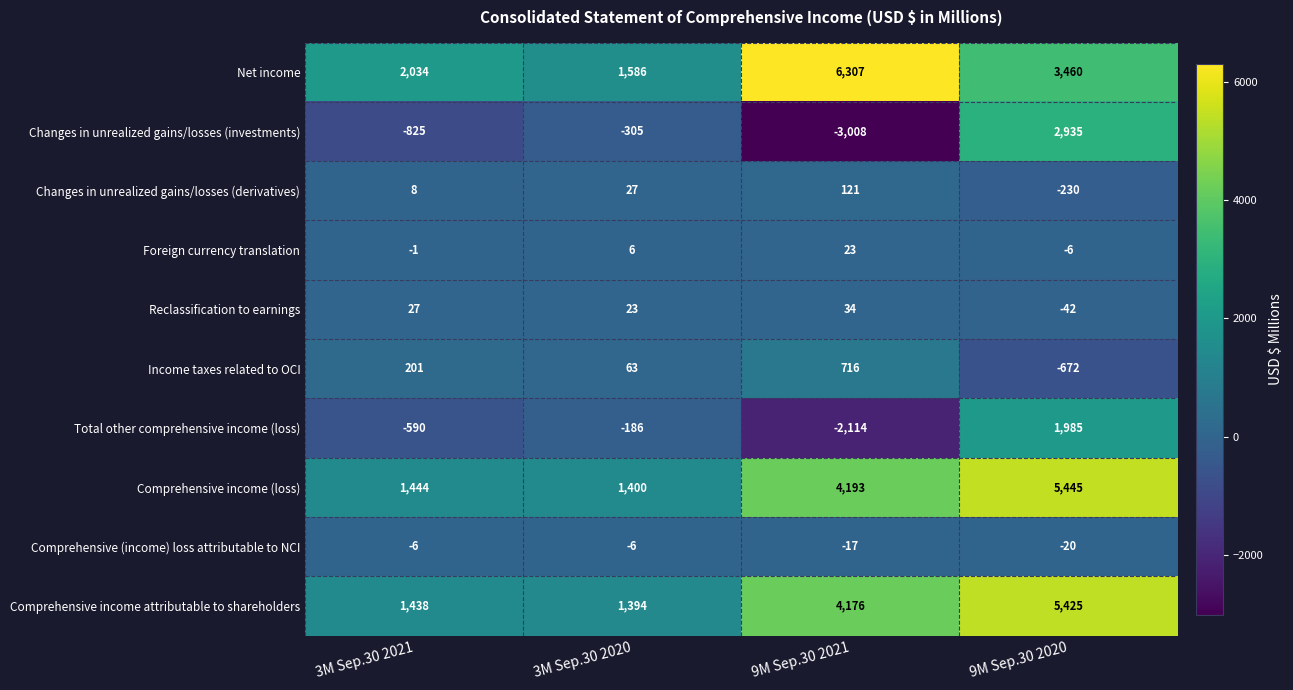

What is the spread (max minus min) of values at 9M Sep.30 2021?

9315